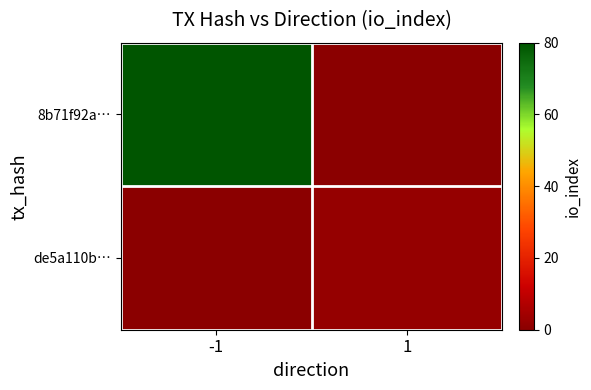

Which series has the widest spread of values?

8b71f92a…